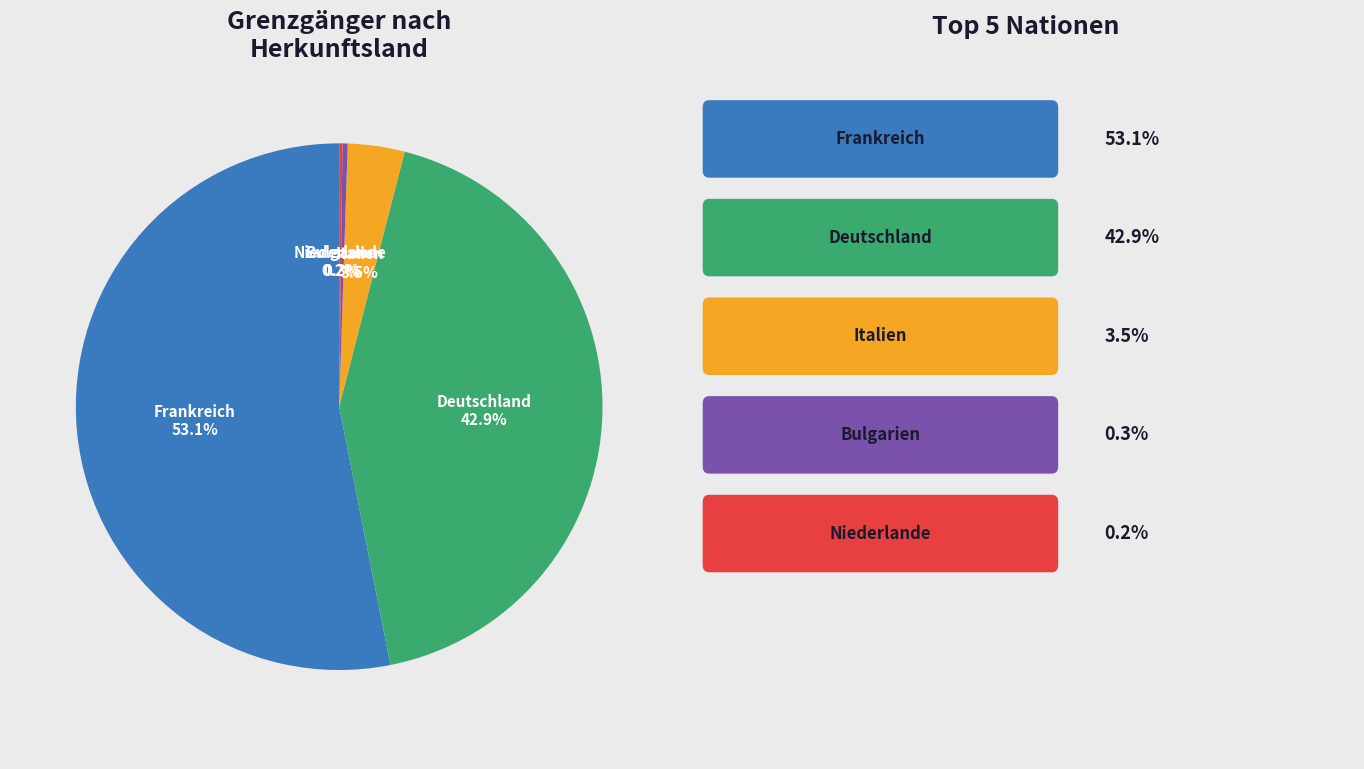

Does any single category account for the majority?

Yes